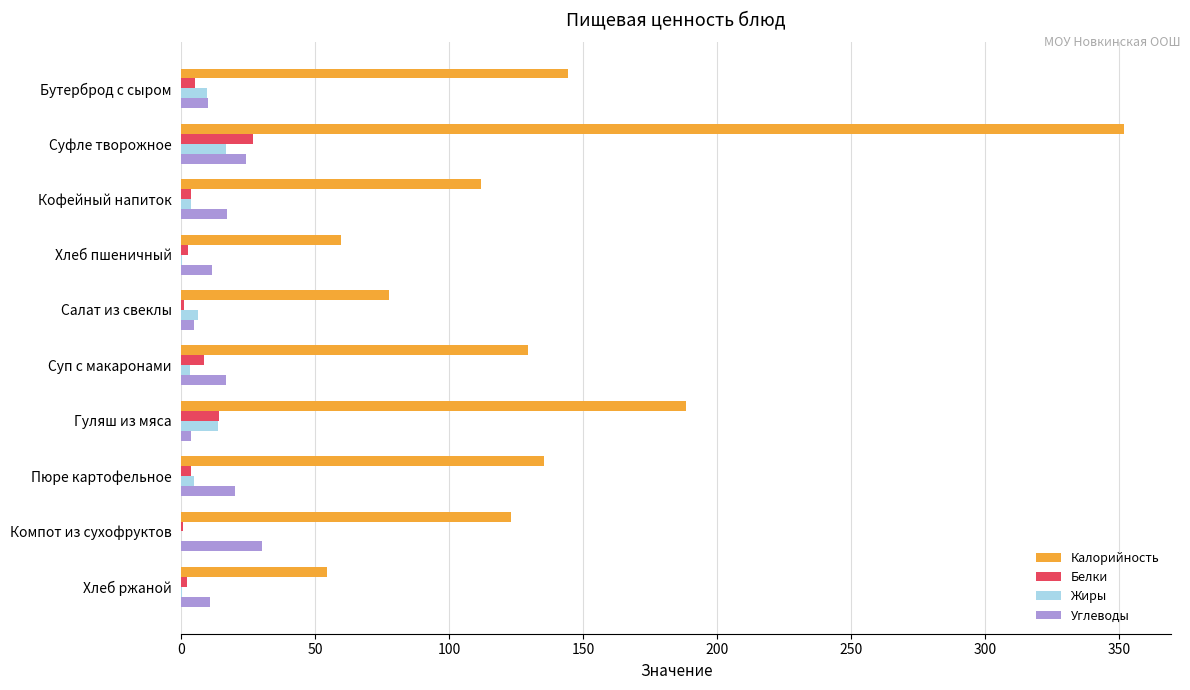

At which category does the chart reach its peak across all series?

Суфле творожное